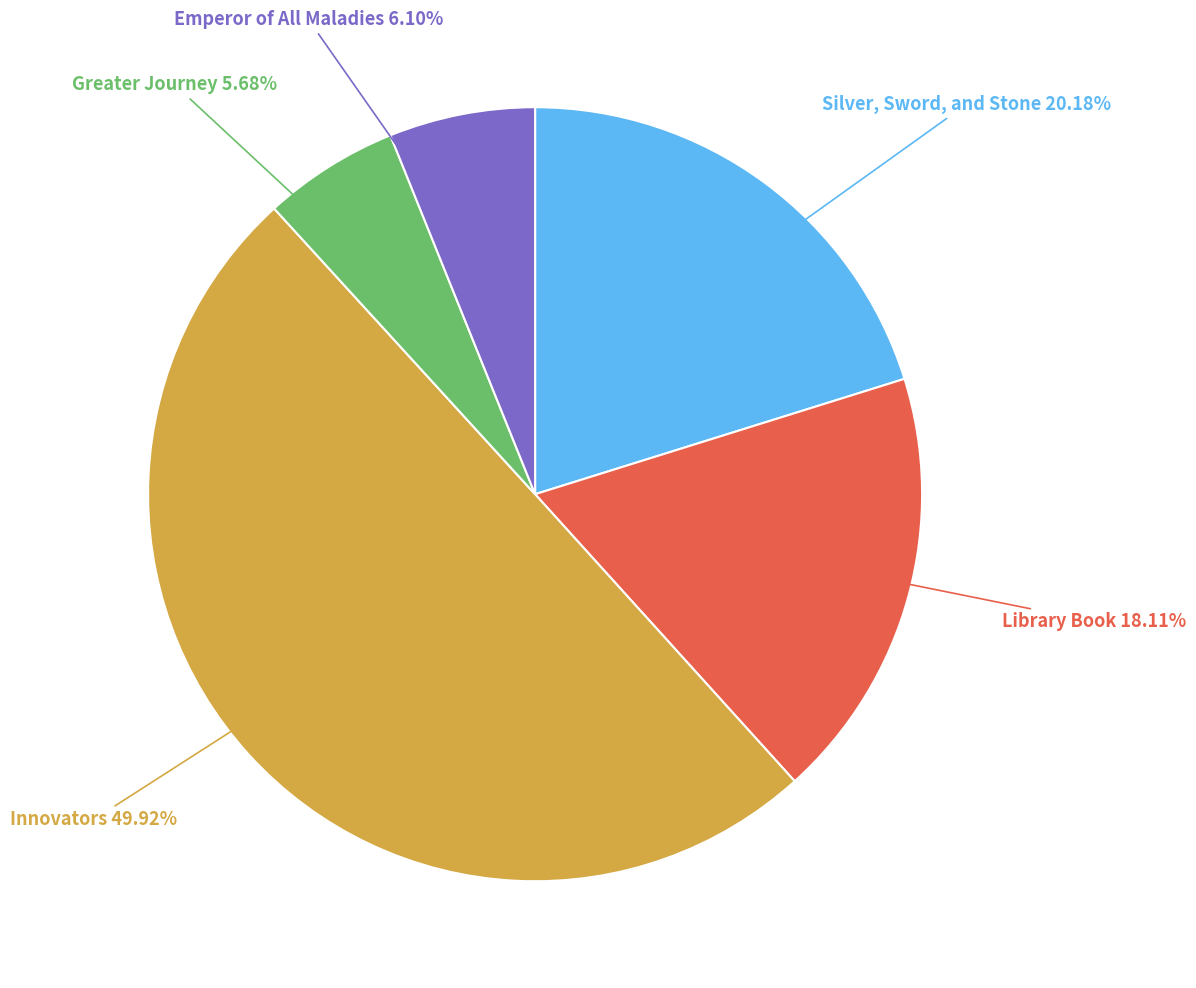

The Silver, Sword, and Stone slice represents 33% of the pie. True or false?

False